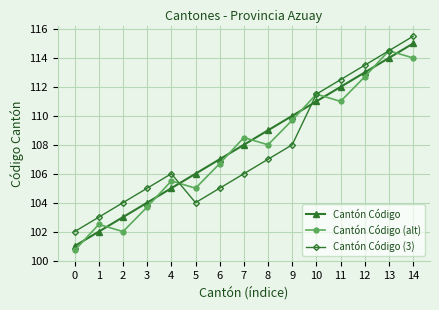

What is the average value of the Cantón Código series?

108.0